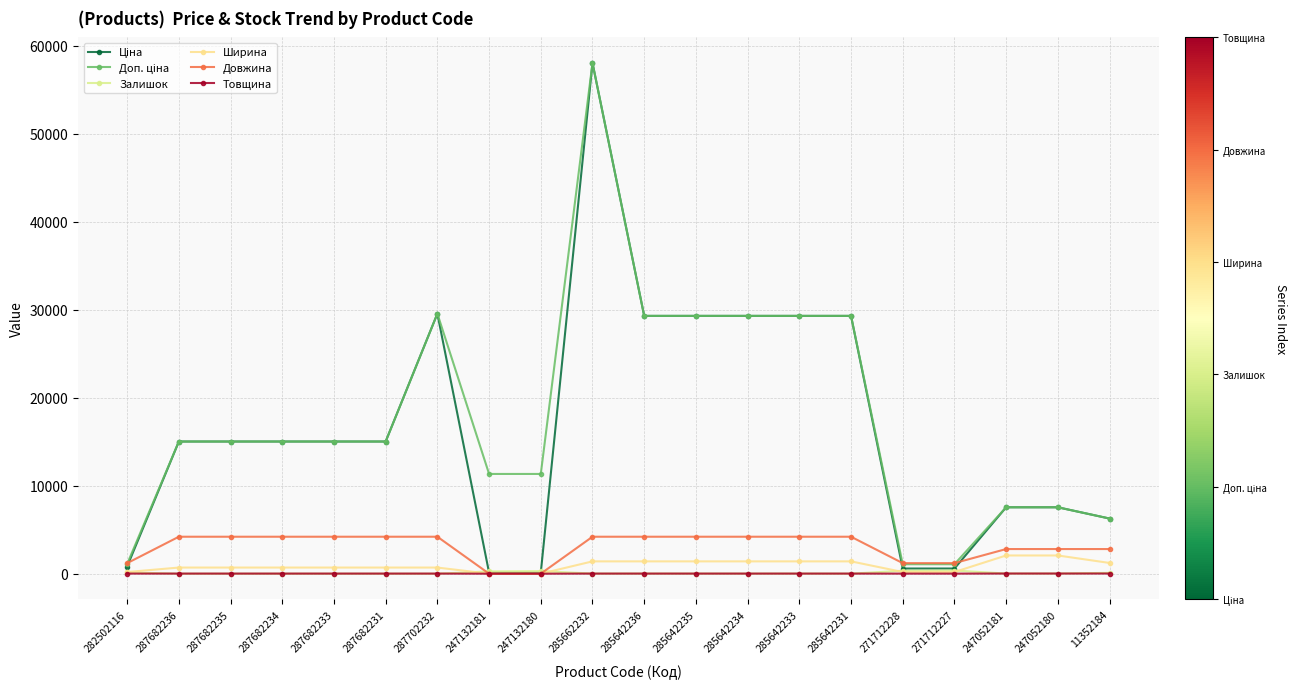

What is the label of the 13th point from the left?

285642234